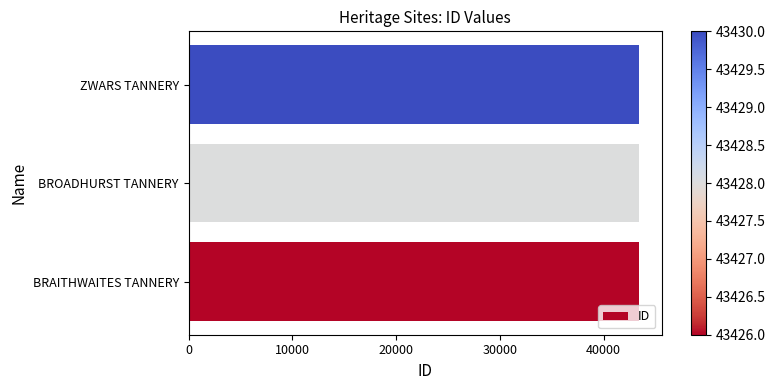

Approximately how many times larger is the value at BROADHURST TANNERY compared to ZWARS TANNERY?

1.0